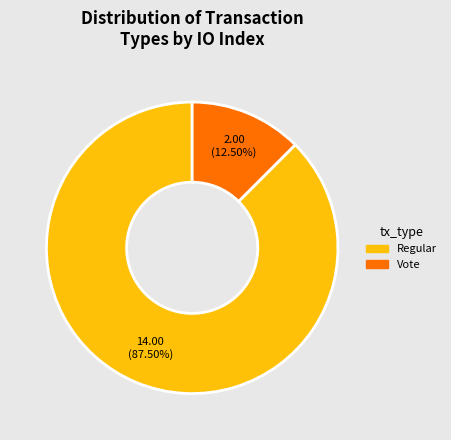

Which has a higher value, Vote or Regular?

Regular